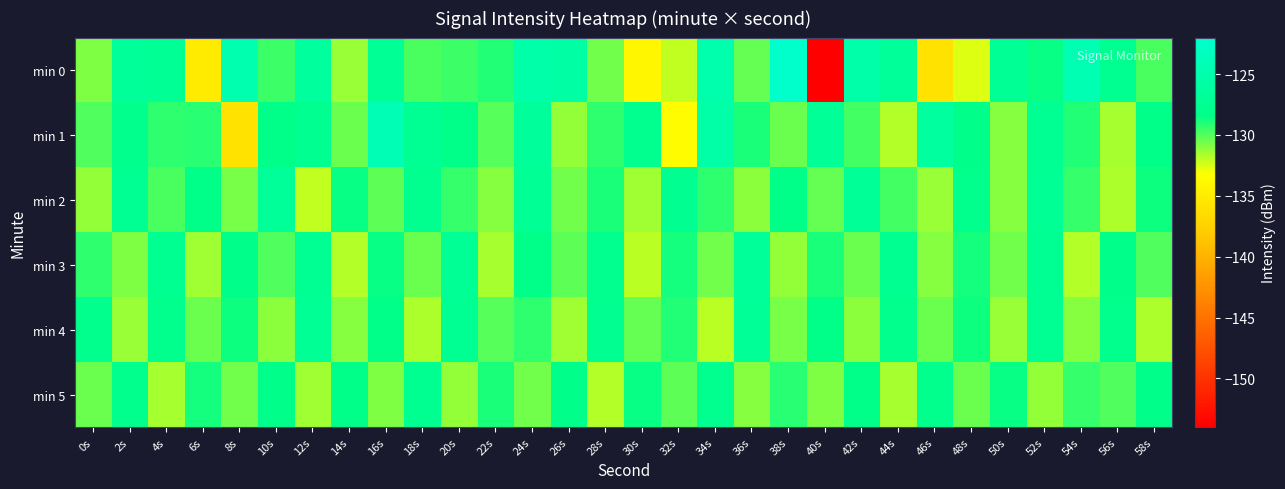

How many categories are shown in the chart?

30